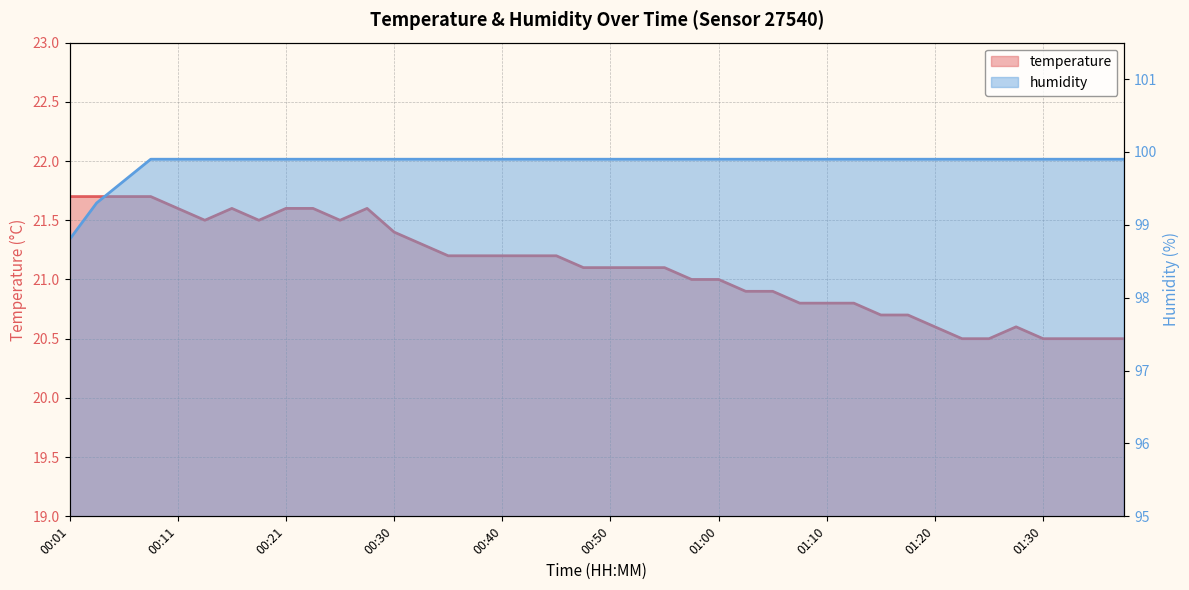

True or false: humidity has a value of 99.9 at 20.

True